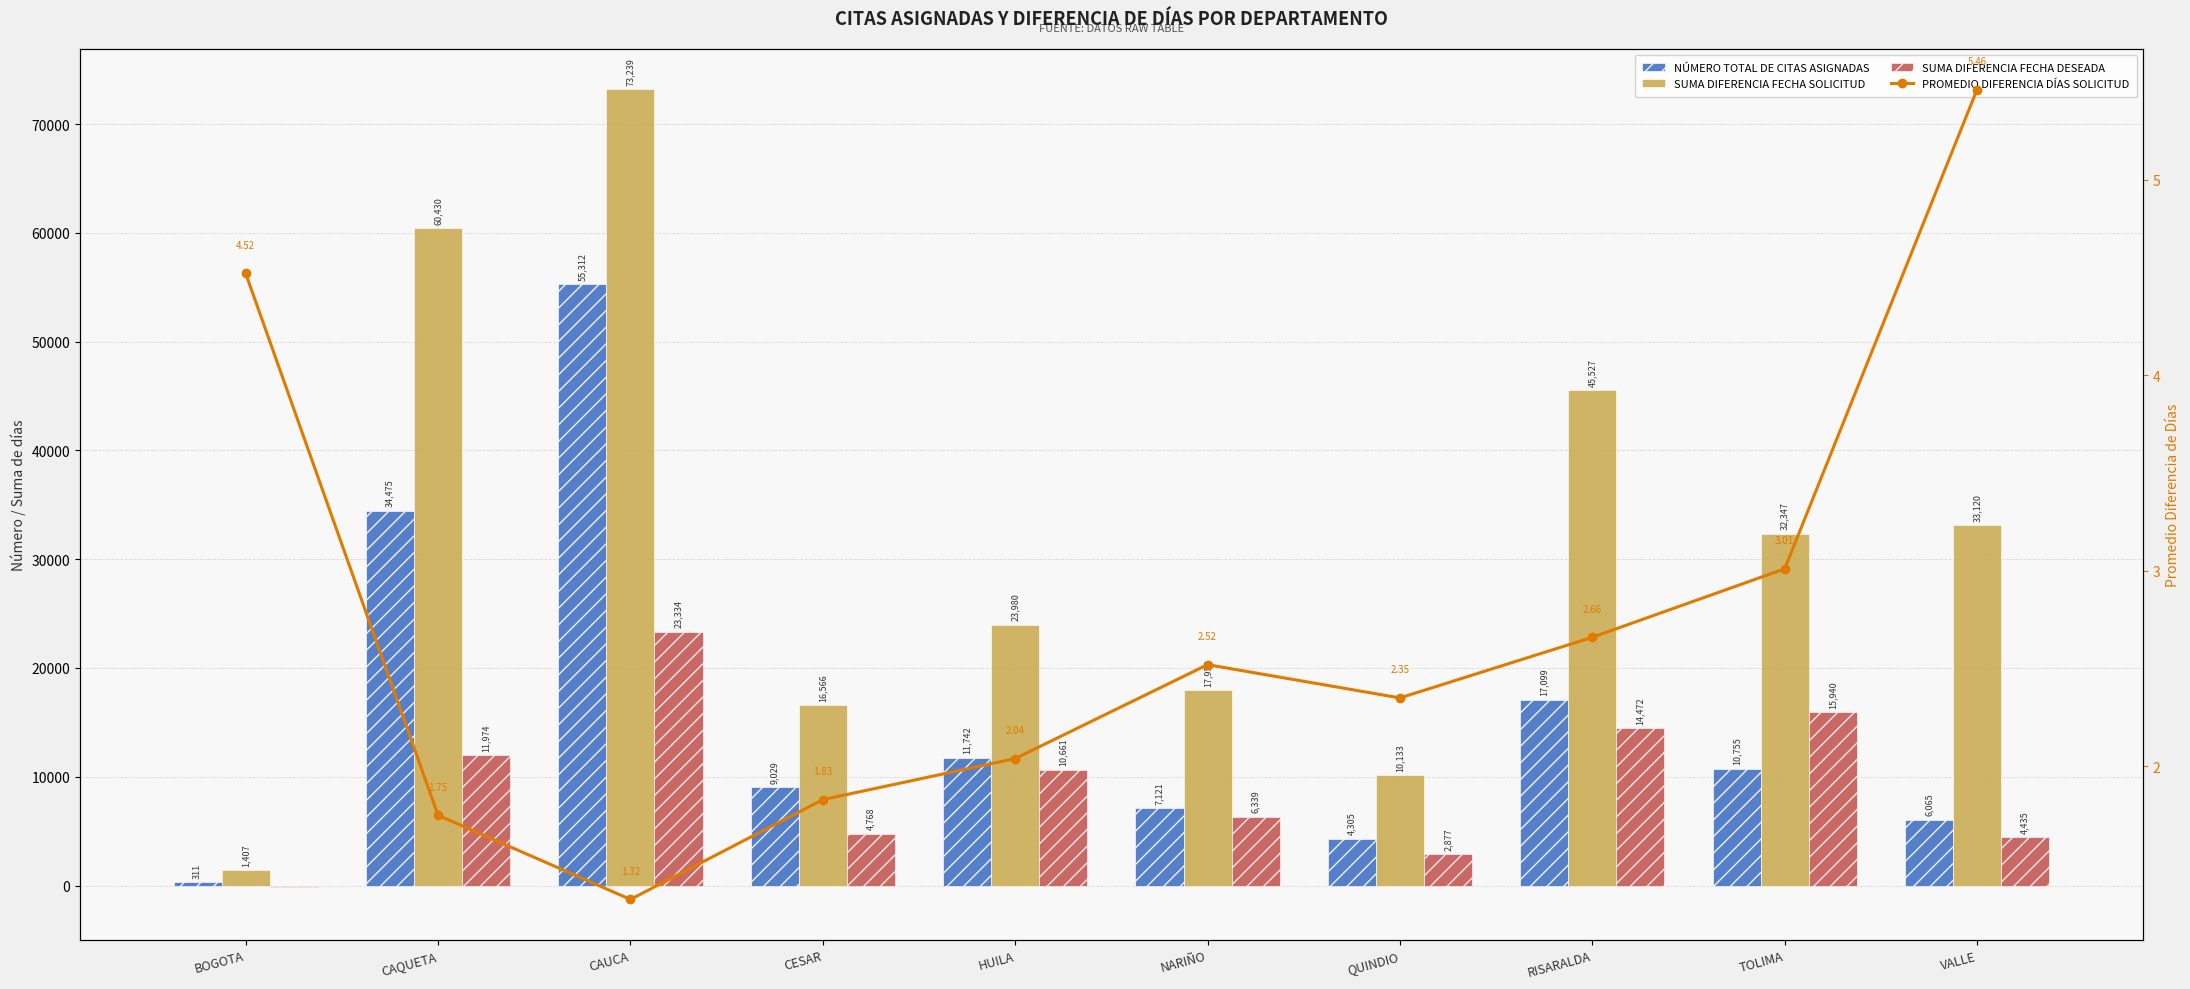

Rank the series at RISARALDA from highest to lowest value.

SUMA DIFERENCIA FECHA SOLICITUD, NÚMERO TOTAL DE CITAS ASIGNADAS, SUMA DIFERENCIA FECHA DESEADA, PROMEDIO DIFERENCIA DÍAS SOLICITUD